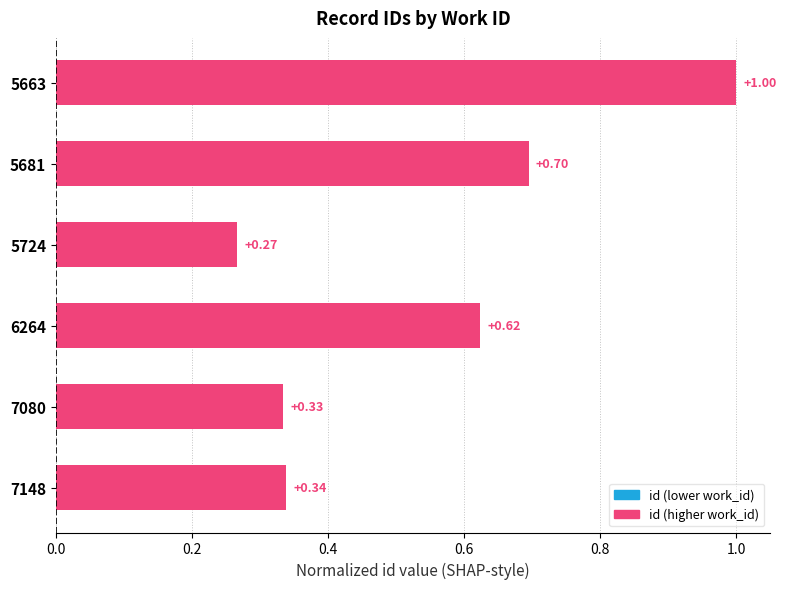

What is the average value?

0.5